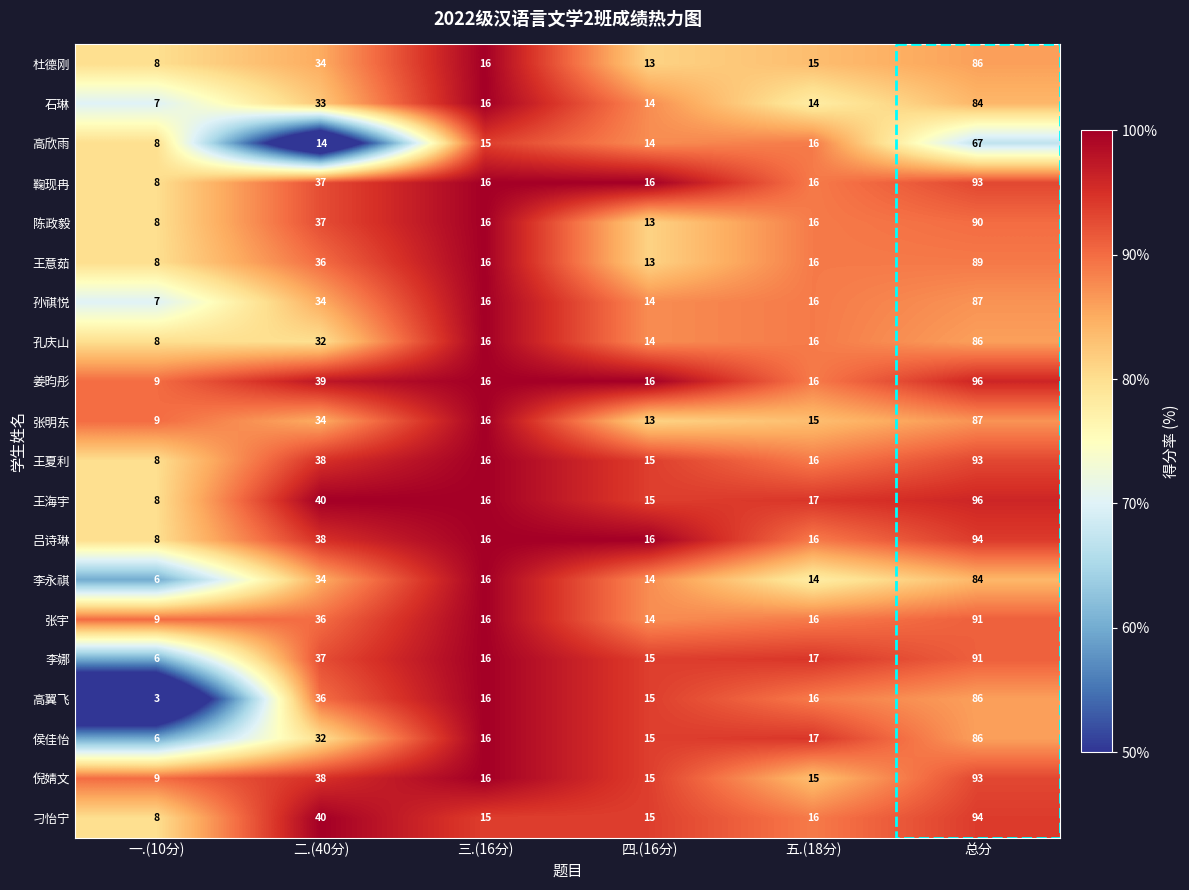

What is the total value across all series at 二.(40分)?

699